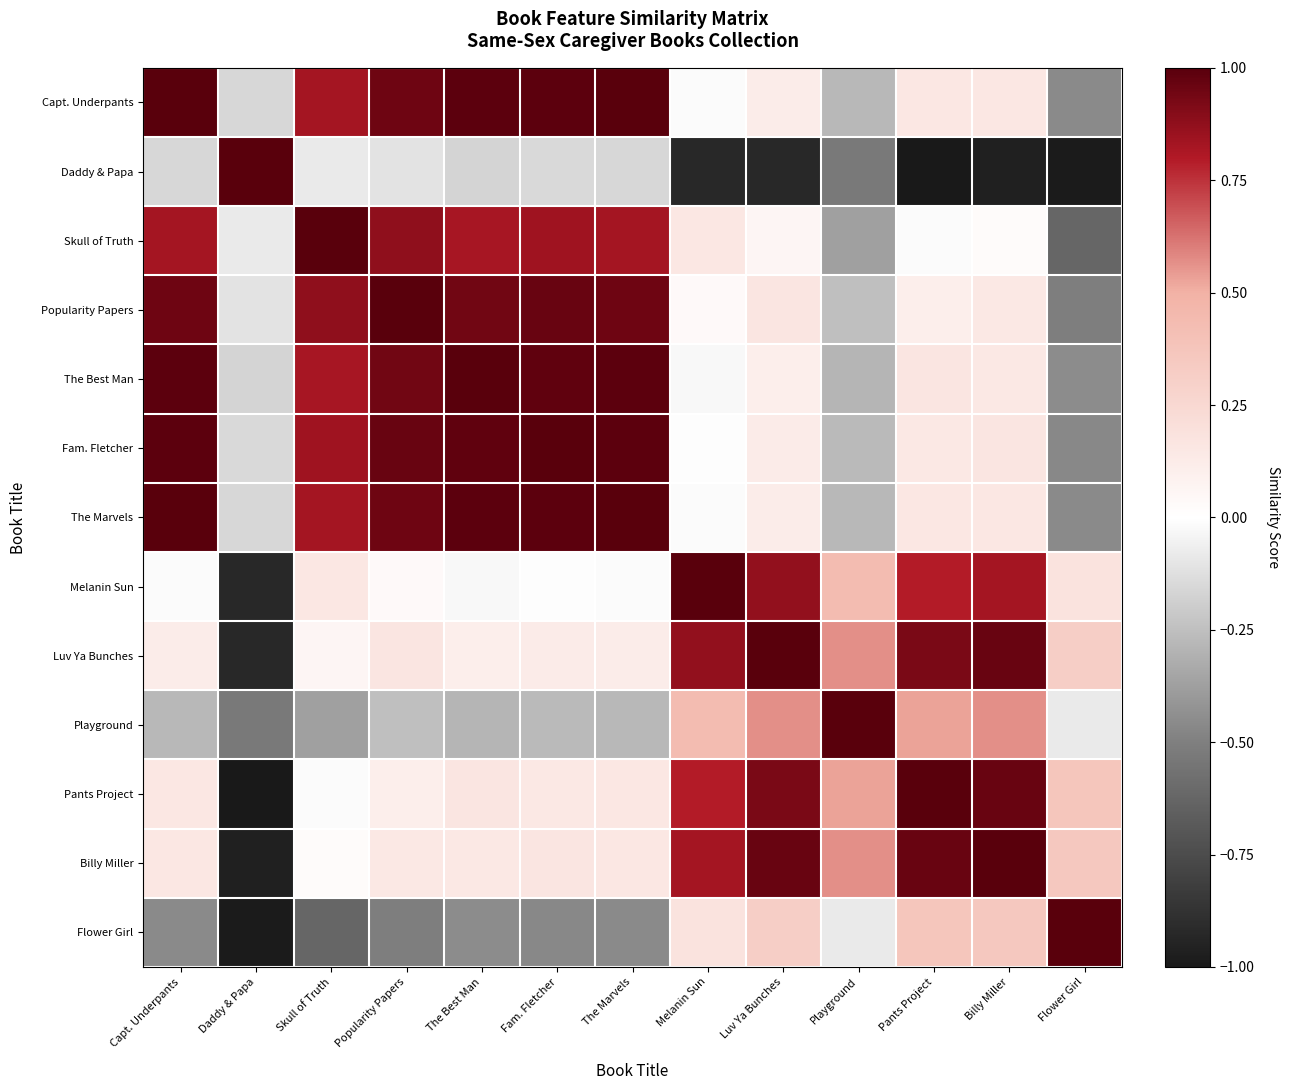

At how many categories does at least one series exceed 0?

13